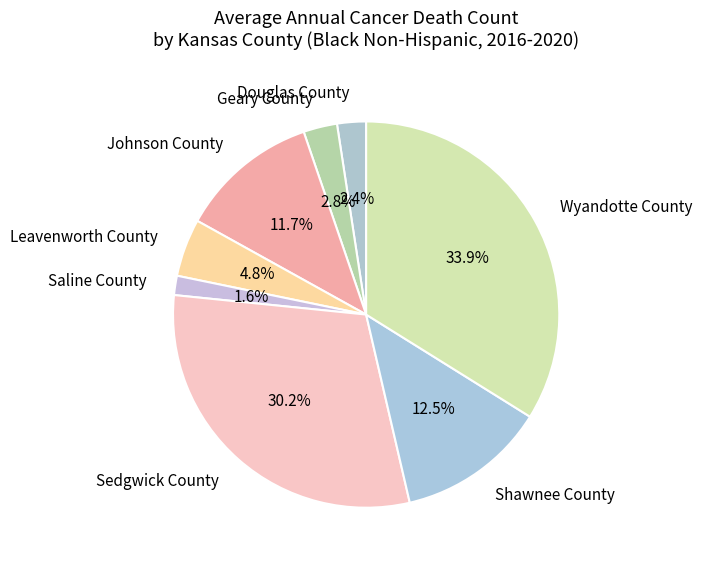

What portion of the pie excludes Saline County?

98.4%